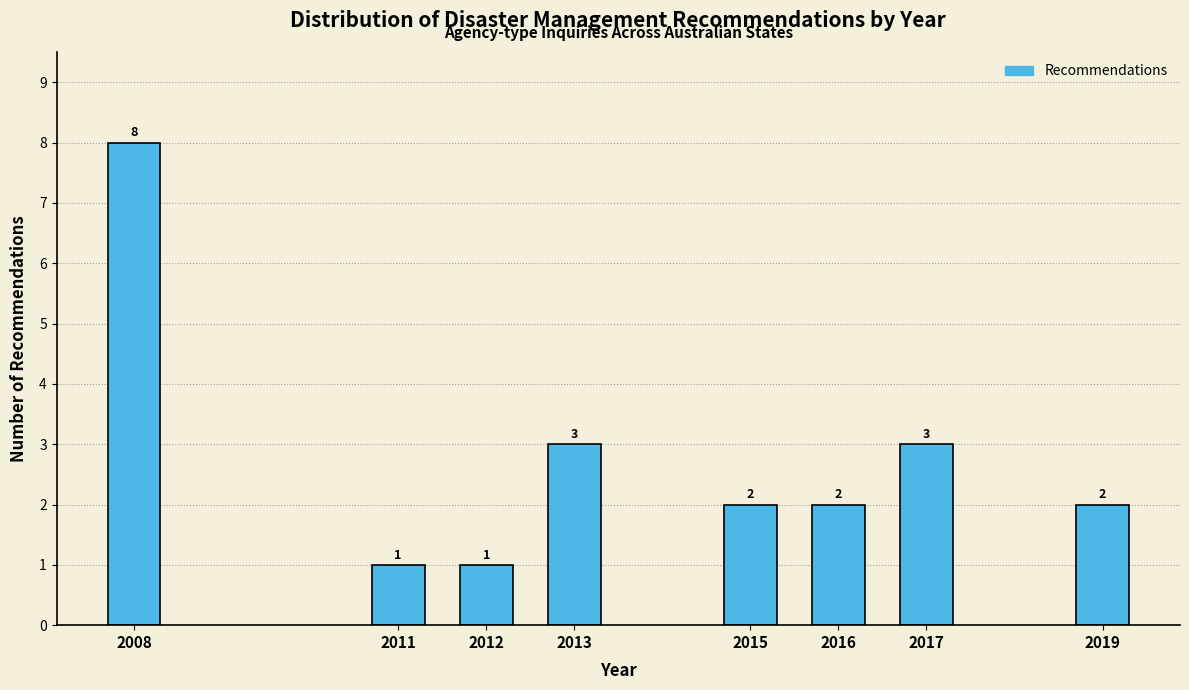

Reading left to right, list all the values displayed in this chart.

2008=8	2011=1	2012=1	2013=3	2015=2	2016=2	2017=3	2019=2